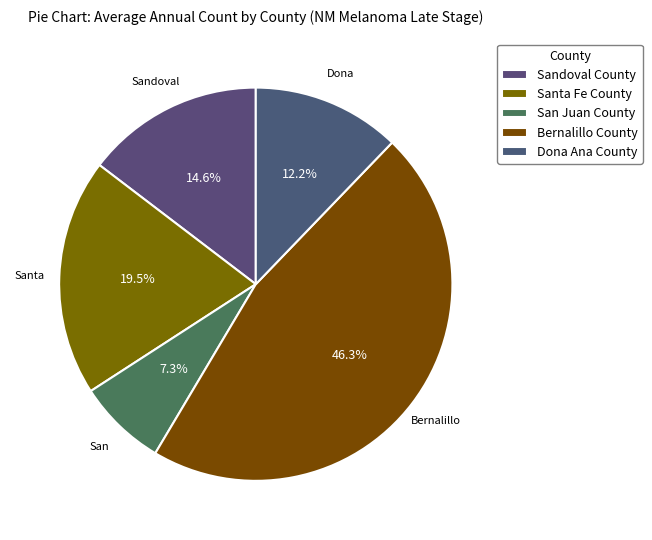

How many slices are in this pie chart?

5